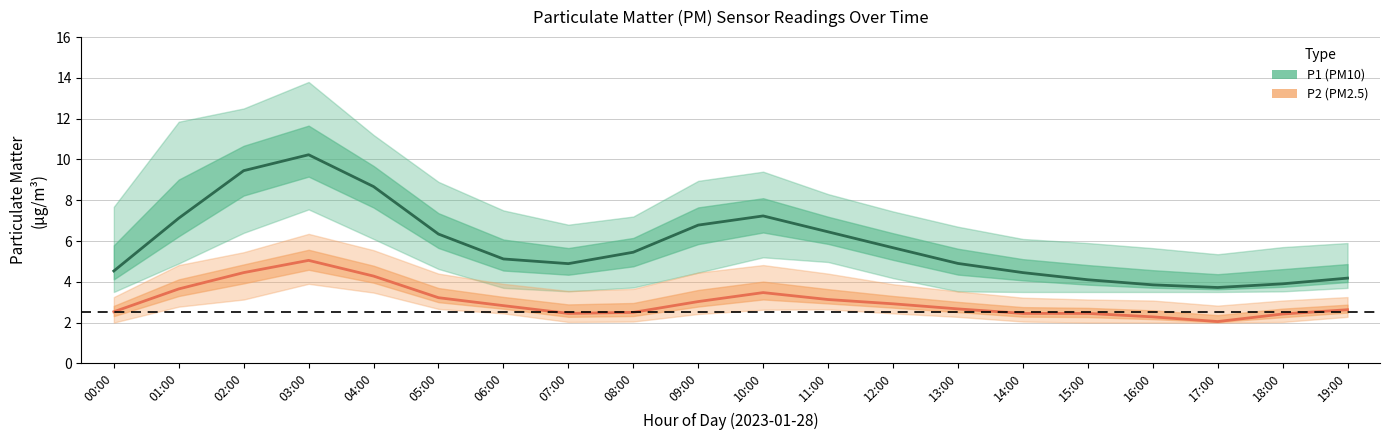

Where does the P1 (PM10) estimate series first go above 5?

01:00